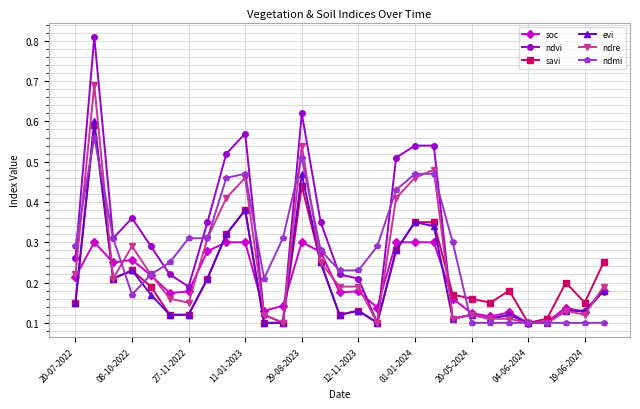

True or false: ndre has more than 0 points higher than both neighbors.

True